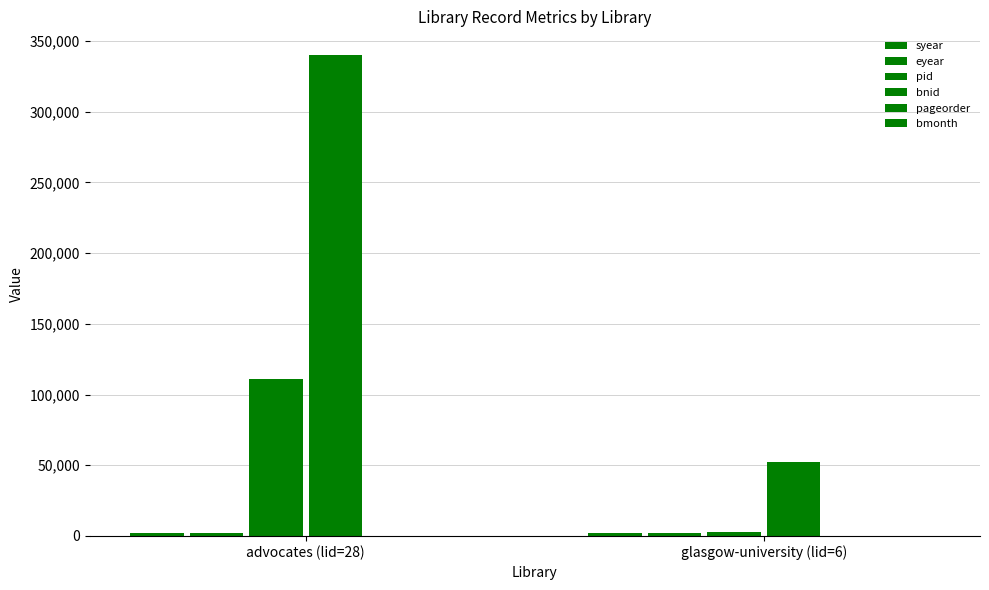

Count the bmonth values in the range 5 to 12.

2